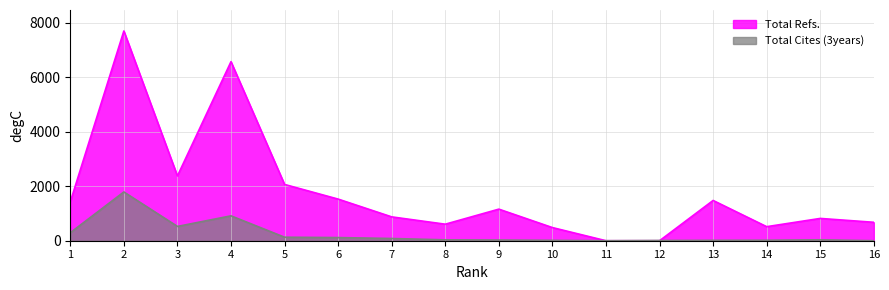

Which series changed the most between 7 and 15?

Total Refs.